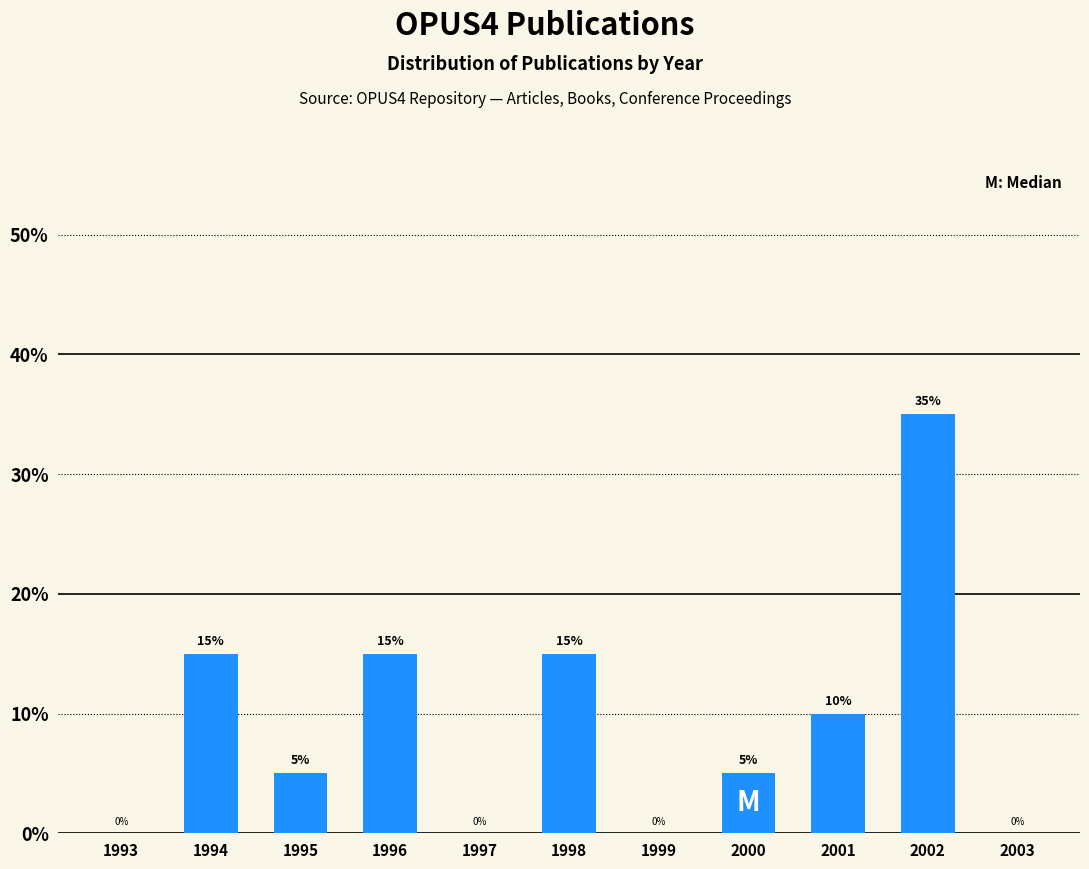

Reading left to right, what are all the values shown in this chart?

1993=0	1994=15	1995=5	1996=15	1997=0	1998=15	1999=0	2000=5	2001=10	2002=35	2003=0